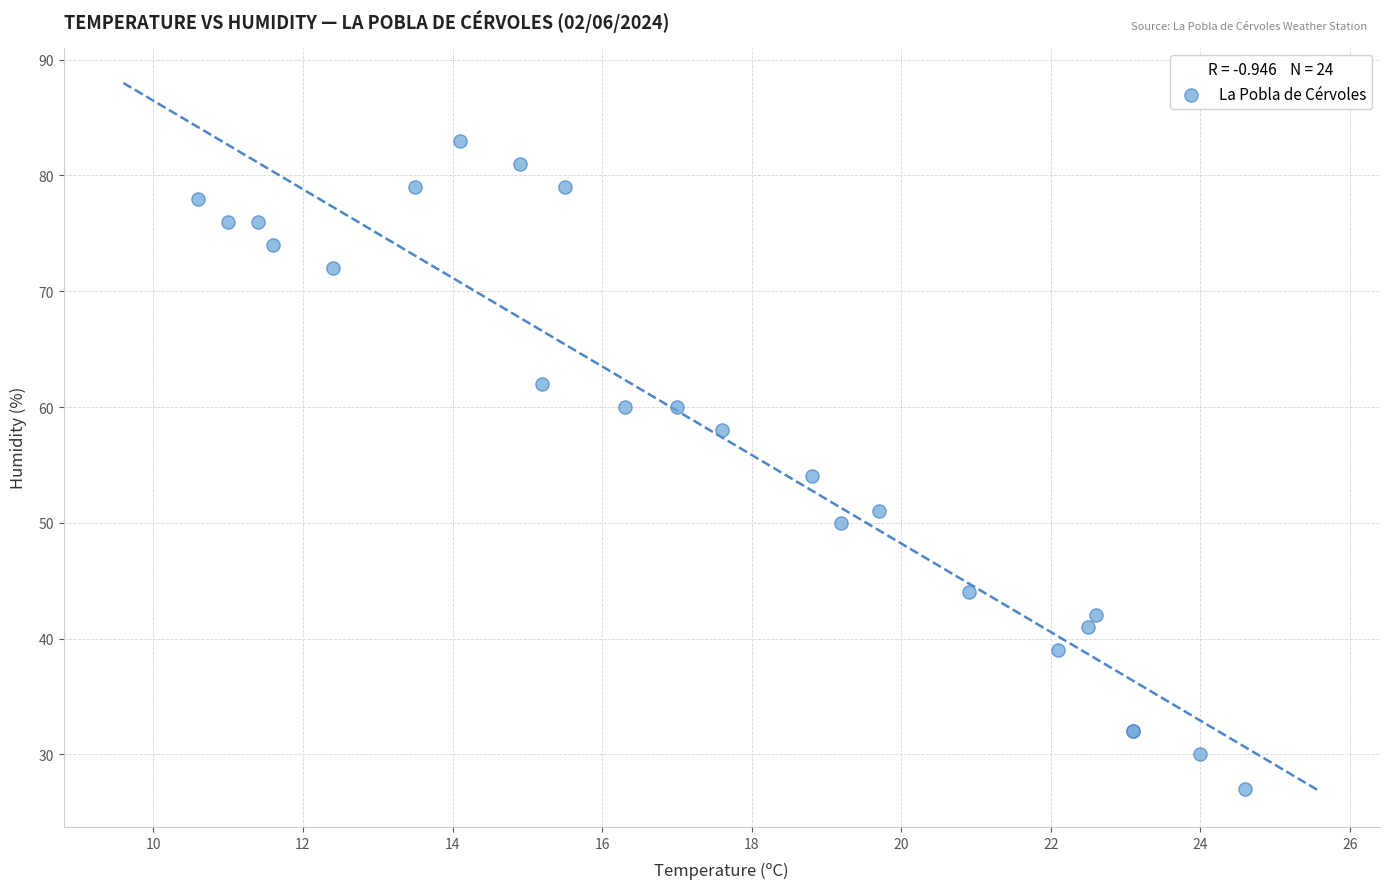

What Y value in the scatter plot is closest to 55?

54